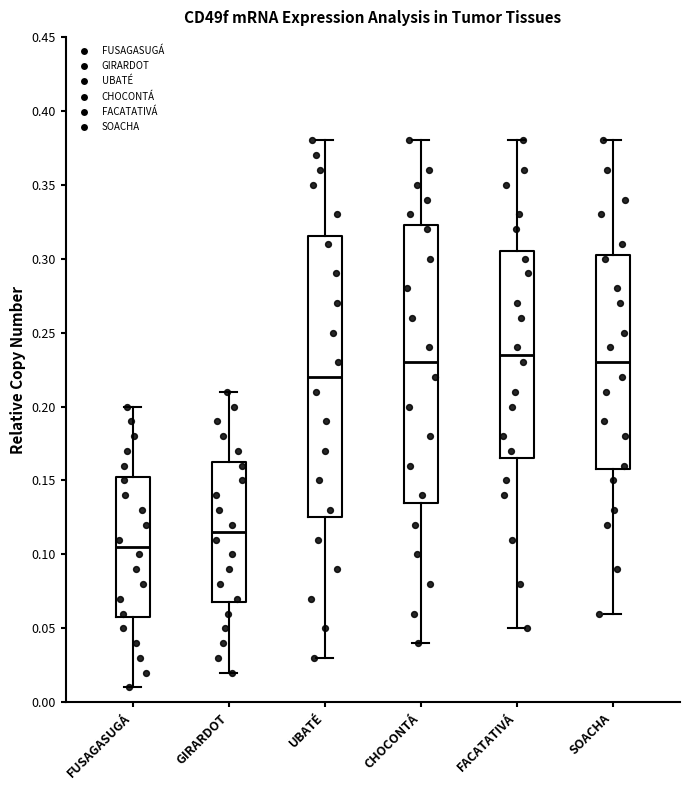

Reading left to right, transcribe this box plot: for each box, give where its median line is, the range the box spans, and where its two whiskers end, as read against the y-axis. The values are not printed on the chart, so give them approximately, as read against the axis.

FUSAGASUGÁ: median 0.105, box 0.060 to 0.155, whiskers 0.010 to 0.200
GIRARDOT: median 0.115, box 0.070 to 0.165, whiskers 0.020 to 0.210
UBATÉ: median 0.220, box 0.125 to 0.315, whiskers 0.030 to 0.380
CHOCONTÁ: median 0.230, box 0.135 to 0.325, whiskers 0.040 to 0.380
FACATATIVÁ: median 0.235, box 0.165 to 0.305, whiskers 0.050 to 0.380
SOACHA: median 0.230, box 0.160 to 0.305, whiskers 0.060 to 0.380